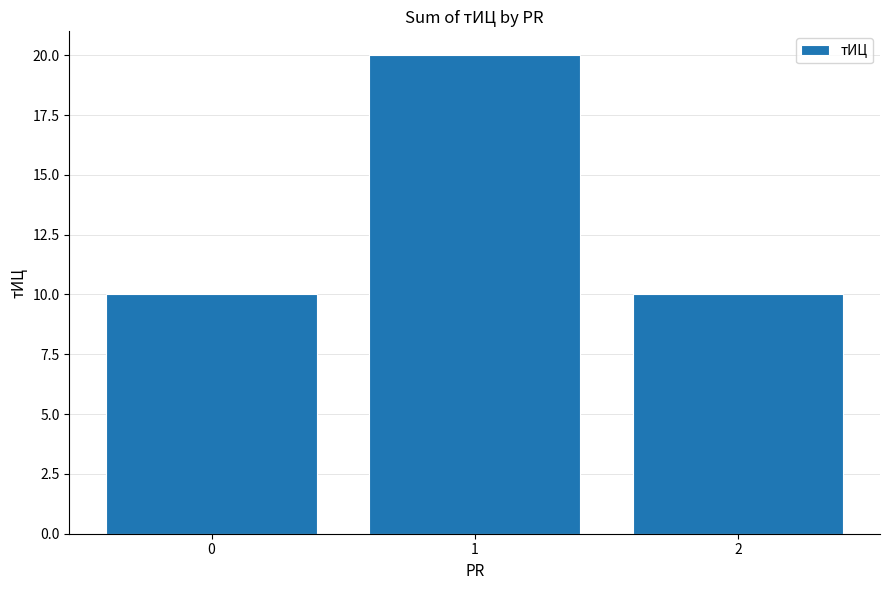

Is it true that the value at 2 is 10?

True